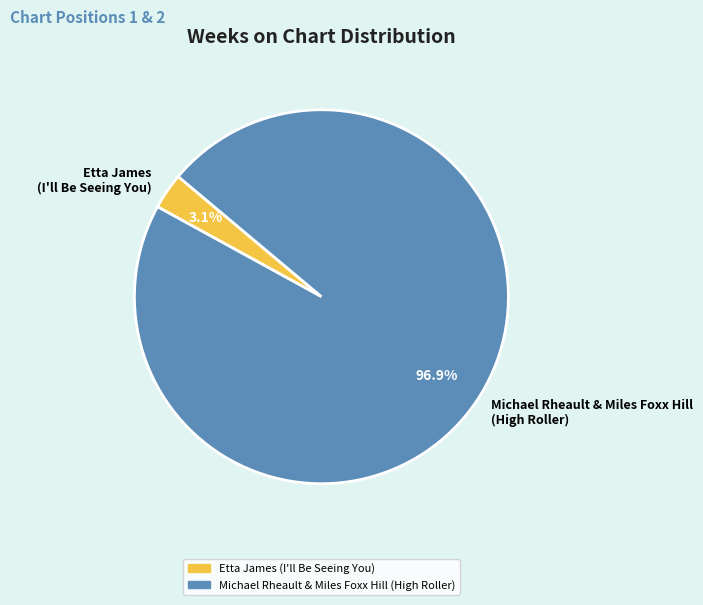

How much of the chart is everything except Etta James (I'll Be Seeing You)?

96.9%